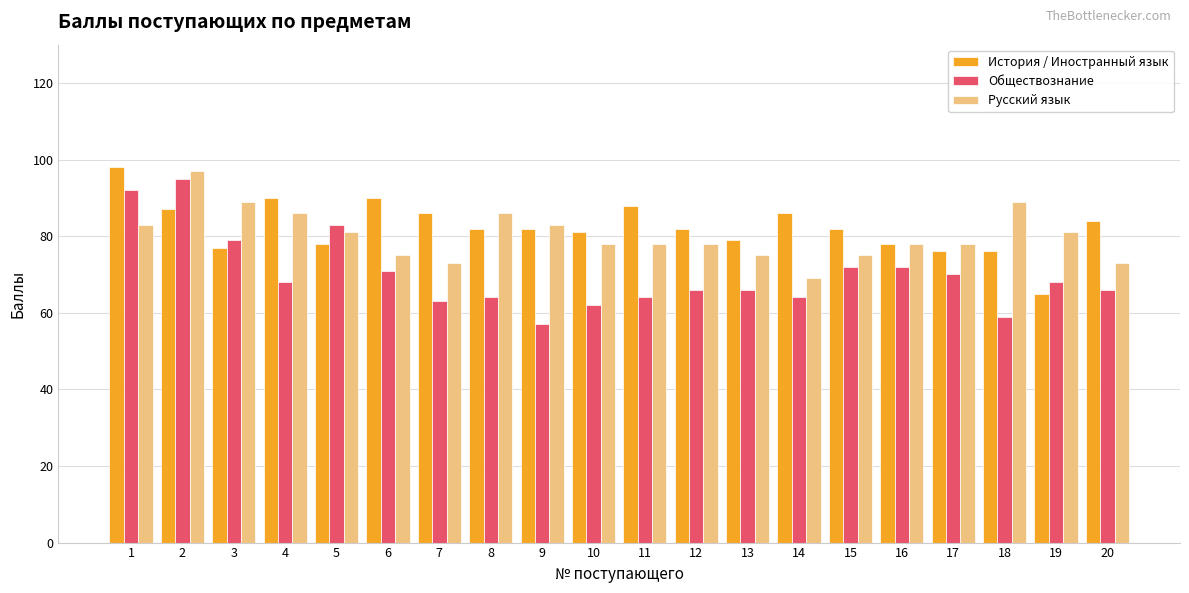

Reading right to left, what are all the values shown in this chart?

История / Иностранный язык: 84	65	76	76	78	82	86	79	82	88	81	82	82	86	90	78	90	77	87	98
Обществознание: 66	68	59	70	72	72	64	66	66	64	62	57	64	63	71	83	68	79	95	92
Русский язык: 73	81	89	78	78	75	69	75	78	78	78	83	86	73	75	81	86	89	97	83